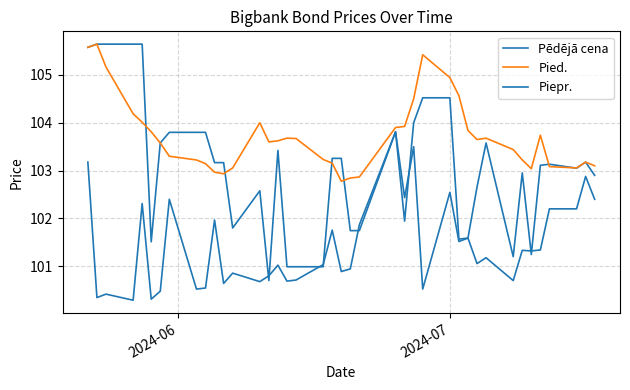

True or false: Piepr. and Pēdējā cena cross at least once.

True